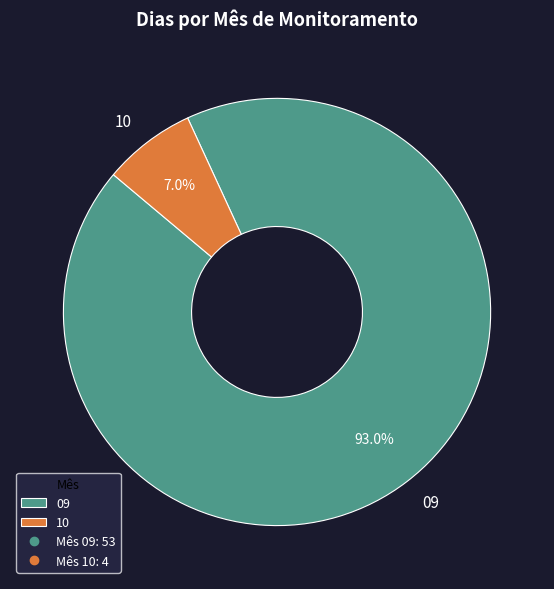

What percentage do 09 and 10 together represent?

100.0%